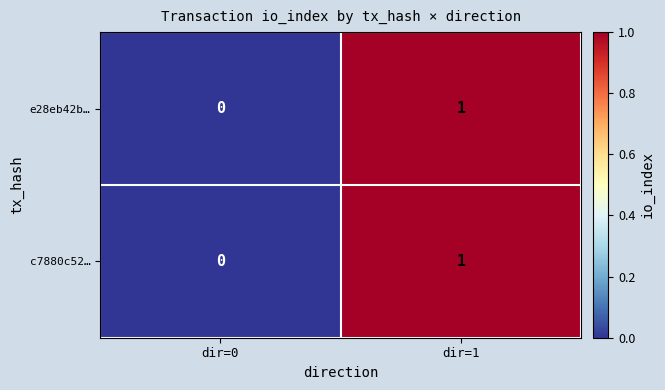

At which label does e28eb42b… reach its minimum?

dir=0